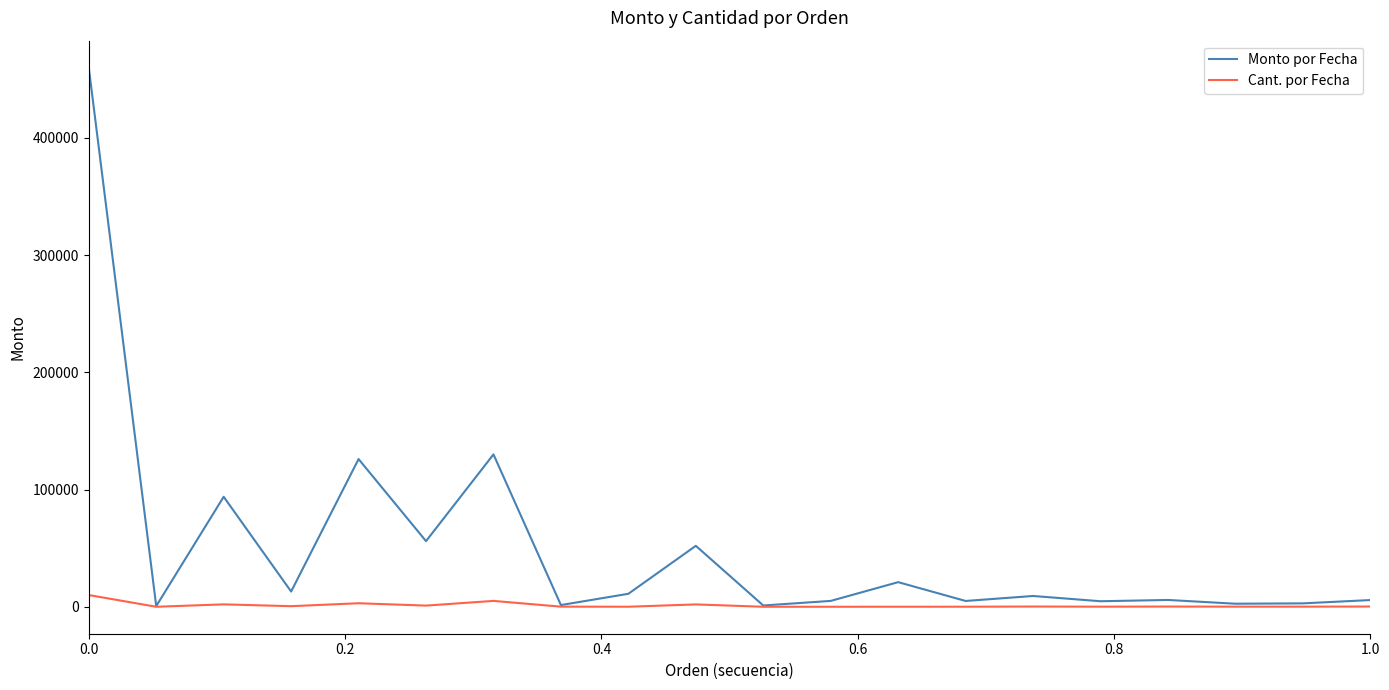

Which series has the widest spread of values?

Monto por Fecha